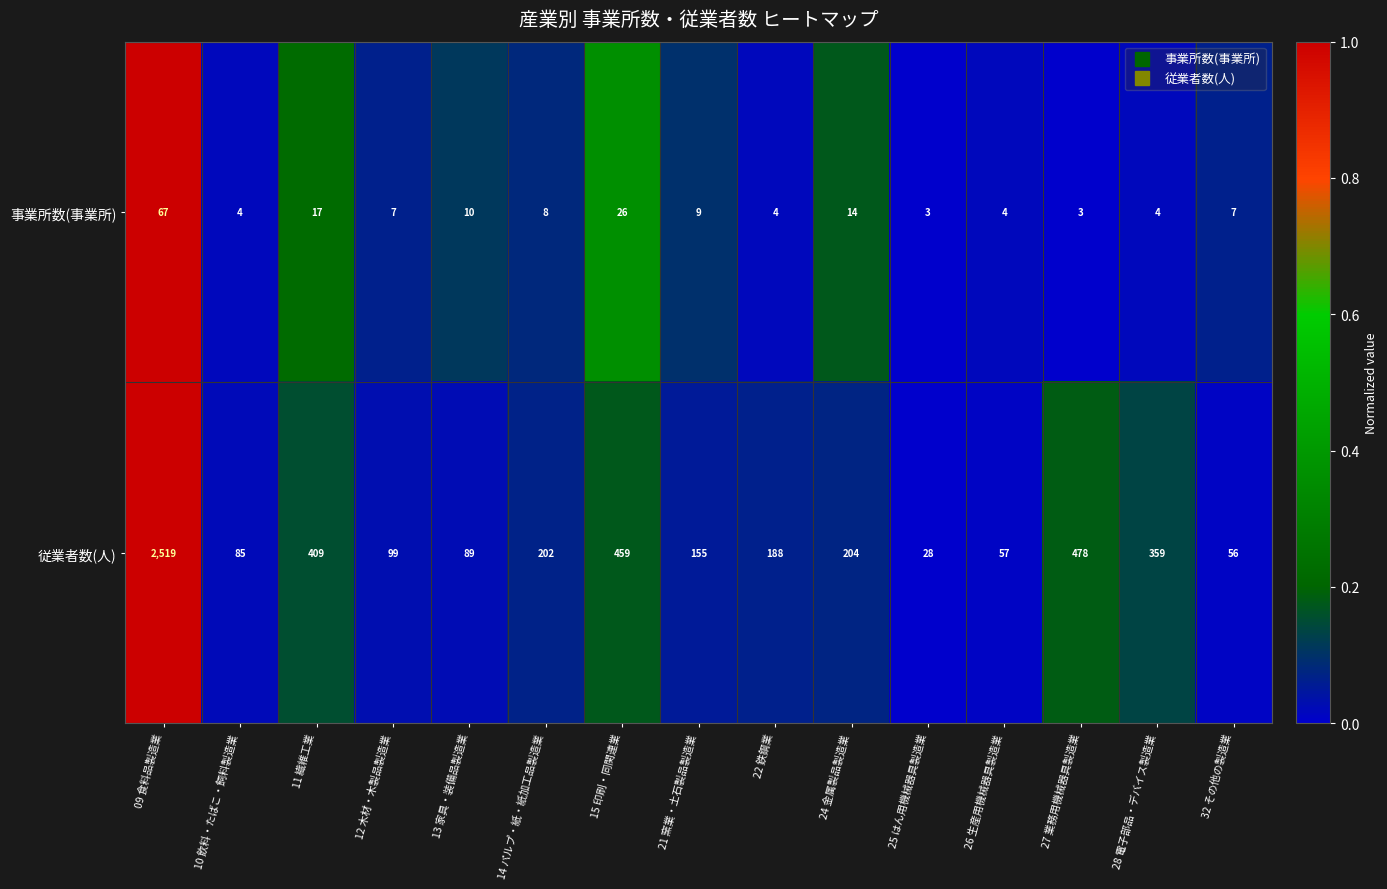

What is the greatest value displayed?

2519